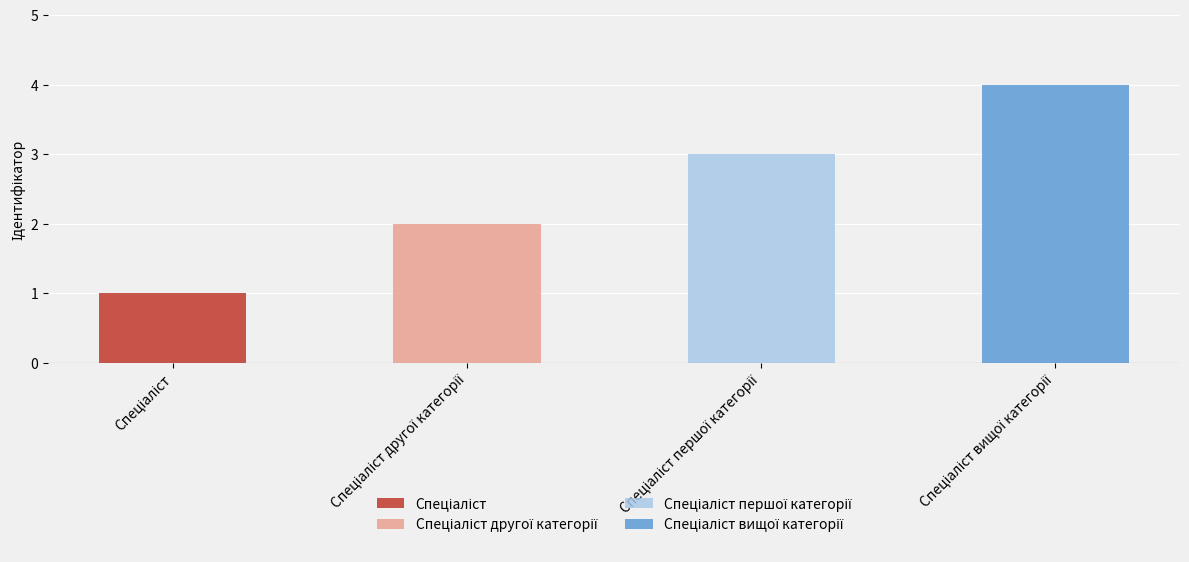

What is the change in value from Спеціаліст to Спеціаліст вищої категорії?

+3